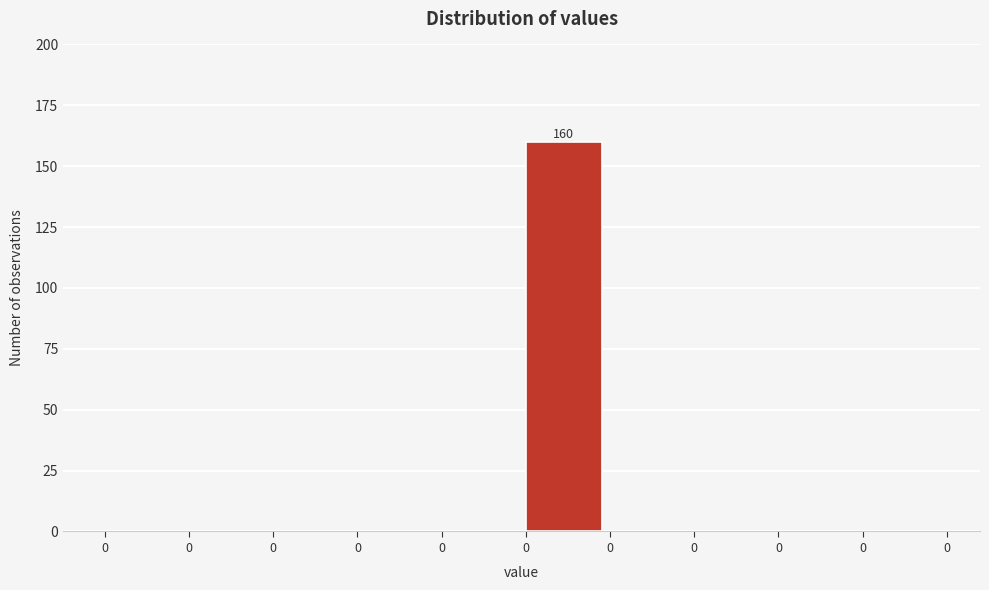

How many data points does each series have?

10